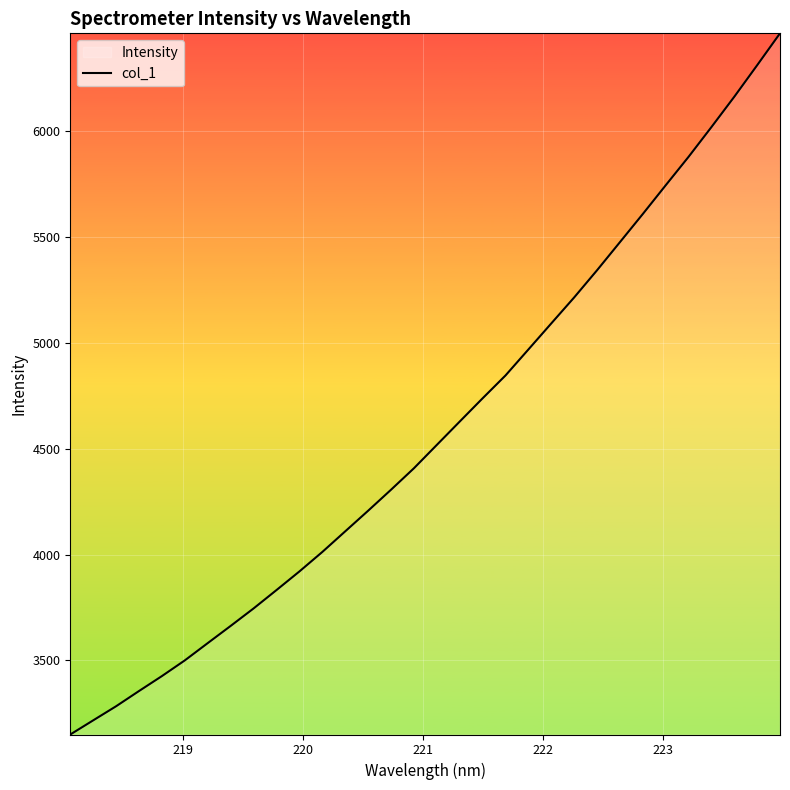

What is the difference between the maximum and minimum values?

3314.4